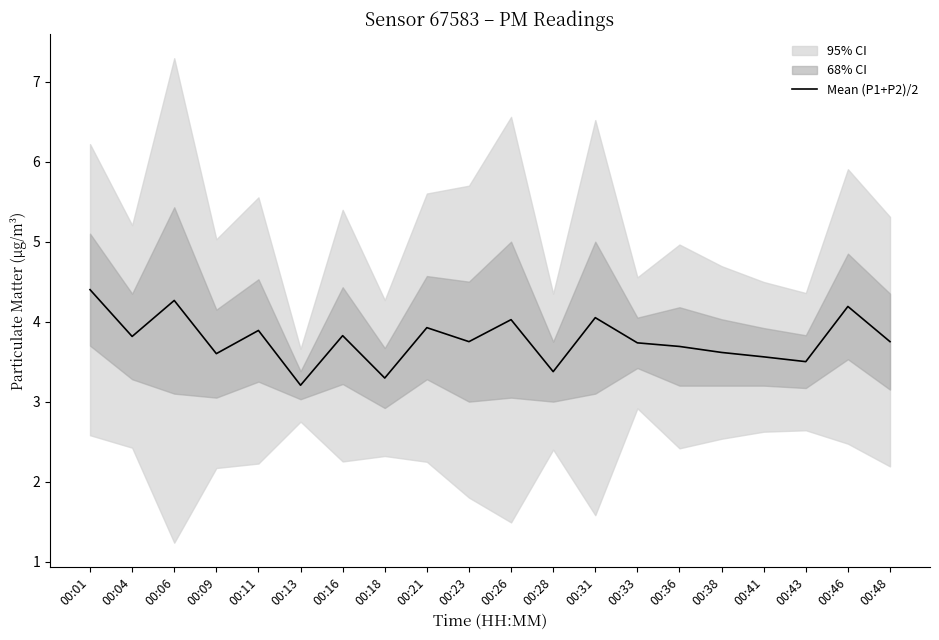

Reading left to right, list all the values displayed in this chart.

00:01=4.4	00:04=3.8	00:06=4.3	00:09=3.6	00:11=3.9	00:13=3.2	00:16=3.8	00:18=3.3	00:21=3.9	00:23=3.8	00:26=4.0	00:28=3.4	00:31=4.0	00:33=3.7	00:36=3.7	00:38=3.6	00:41=3.6	00:43=3.5	00:46=4.2	00:48=3.8